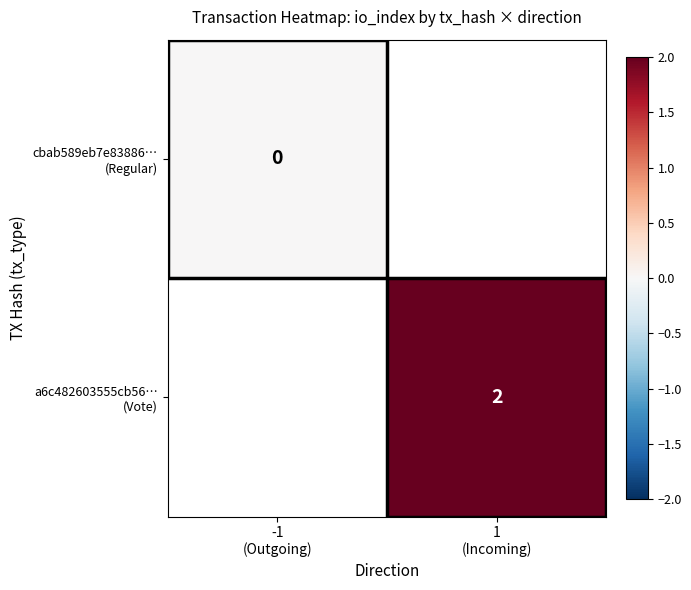

Which series has the widest spread of values?

cbab589eb7e83886… (Regular)